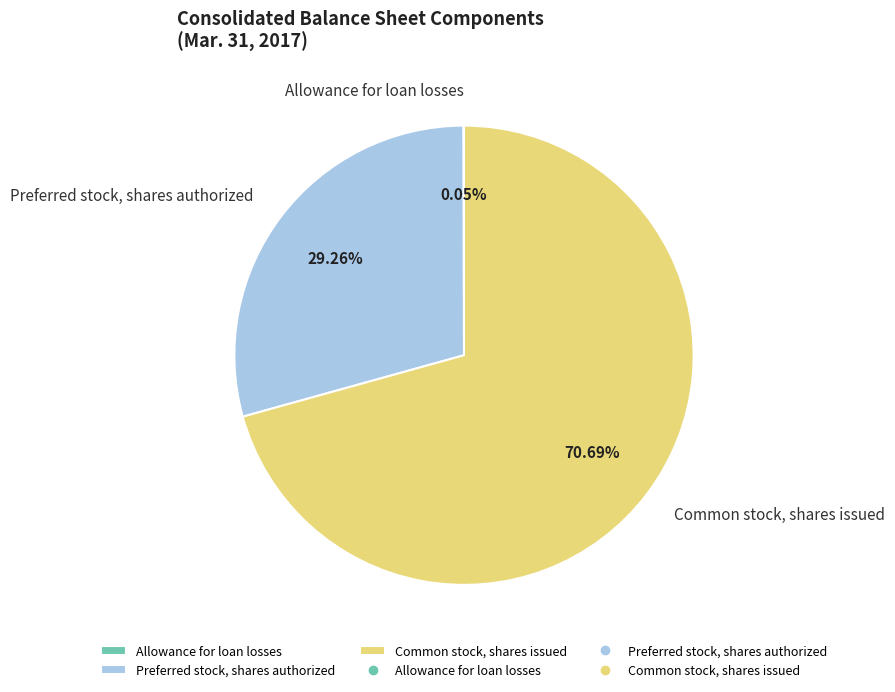

Between Preferred stock, shares authorized and Common stock, shares issued, which is larger?

Common stock, shares issued